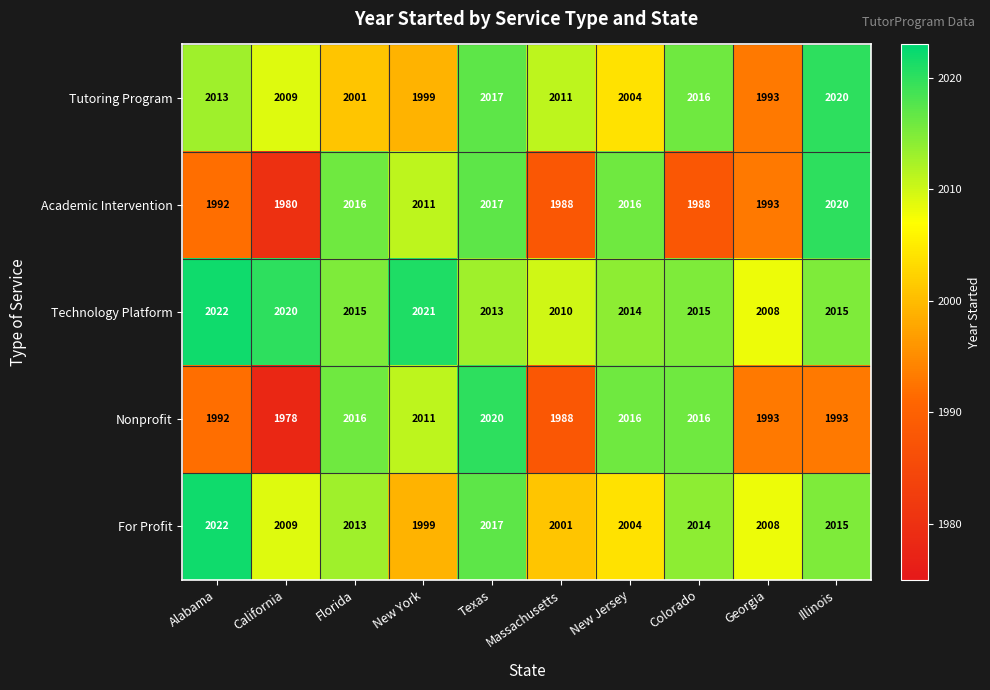

Rank the categories by For Profit value from lowest to highest.

New York, Massachusetts, New Jersey, Georgia, California, Florida, Colorado, Illinois, Texas, Alabama